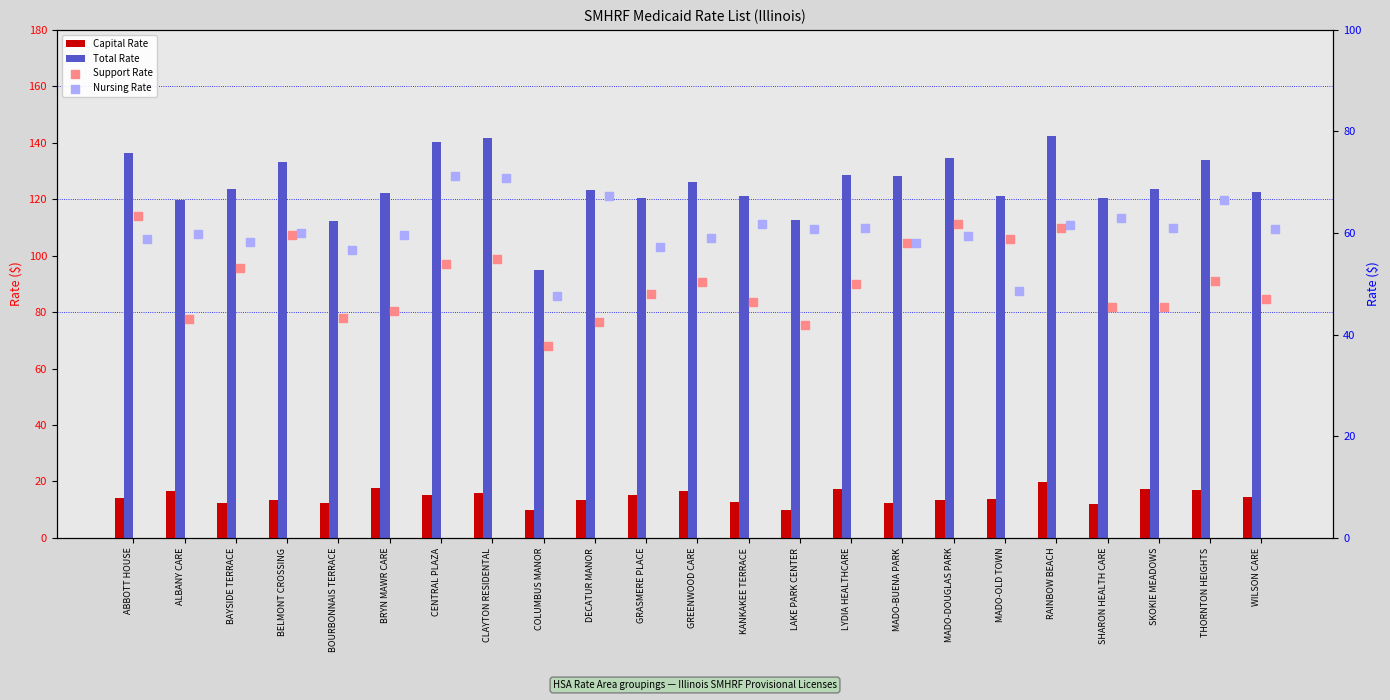

Which series contains the highest Y value?

Total Rate